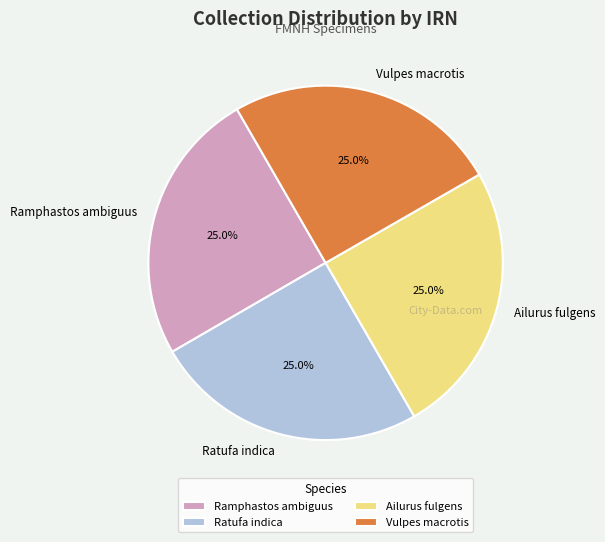

What is the ratio of the value at Ailurus fulgens to the value at Vulpes macrotis?

1.0